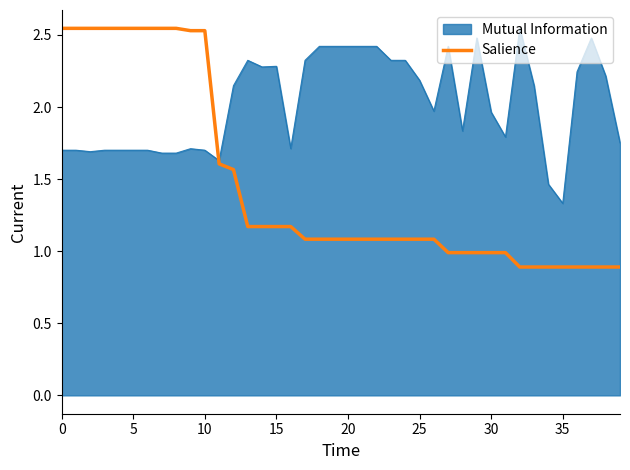

How many values are between 0 and 2?

29